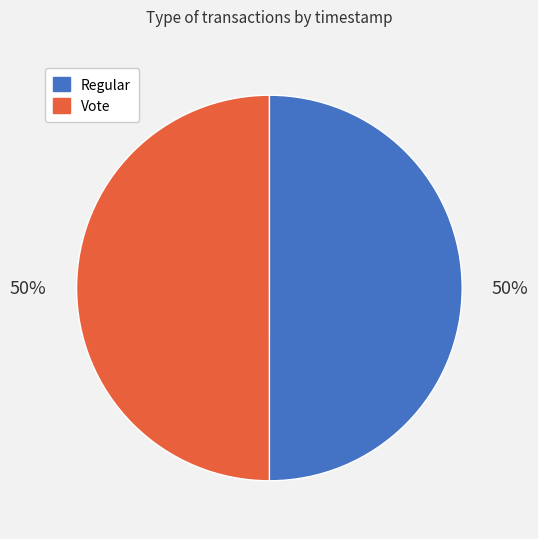

Approximately how many times larger is the value at Regular compared to Vote?

1.0